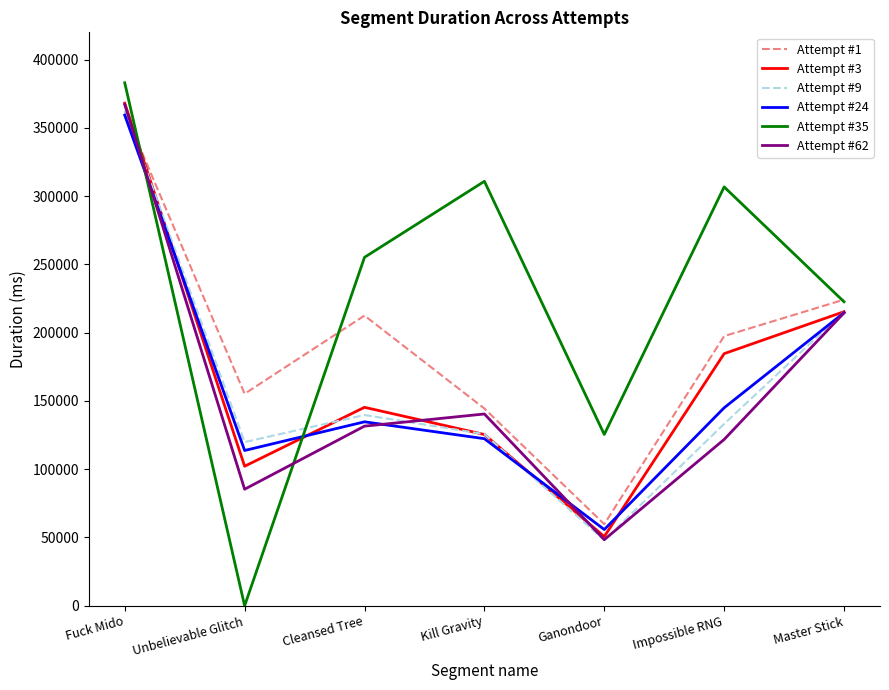

After their last crossing, which series has the higher values: Attempt #35 or Attempt #3?

Attempt #35